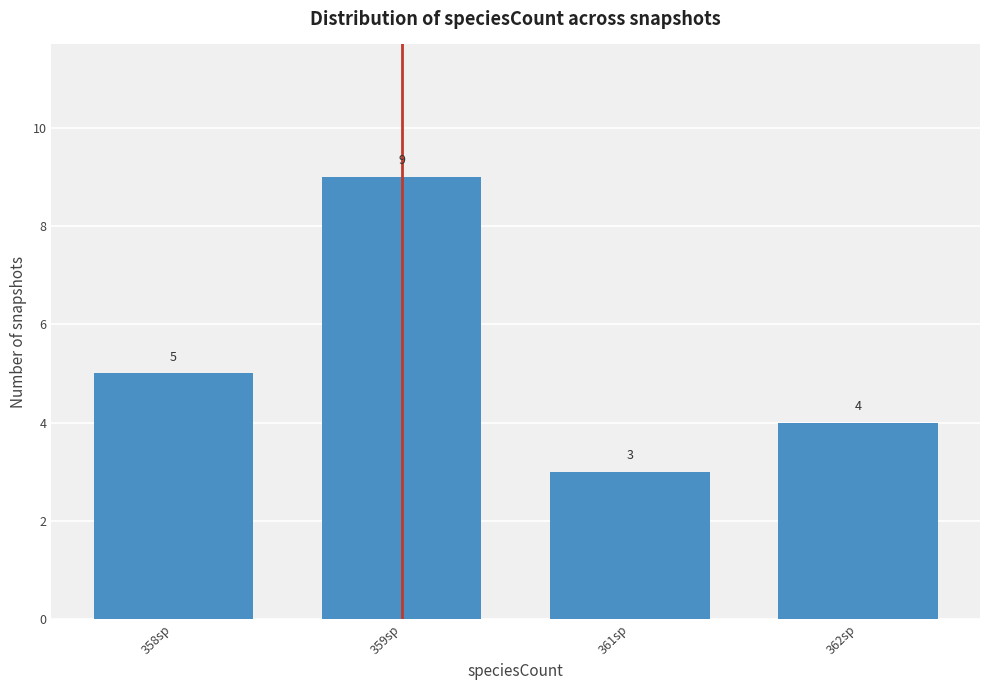

Reading right to left, transcribe all the data shown in this chart.

4	3	9	5